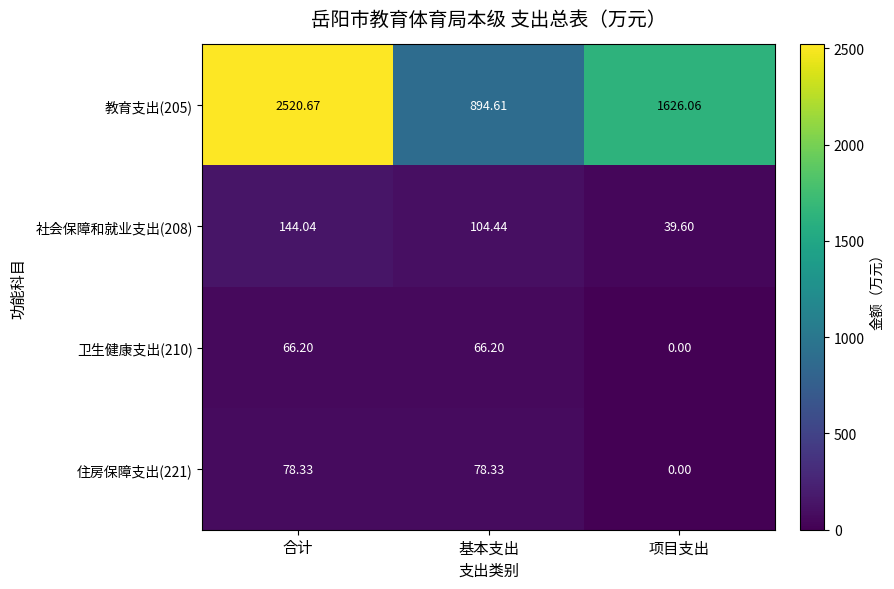

Count the number of categories in the chart.

3